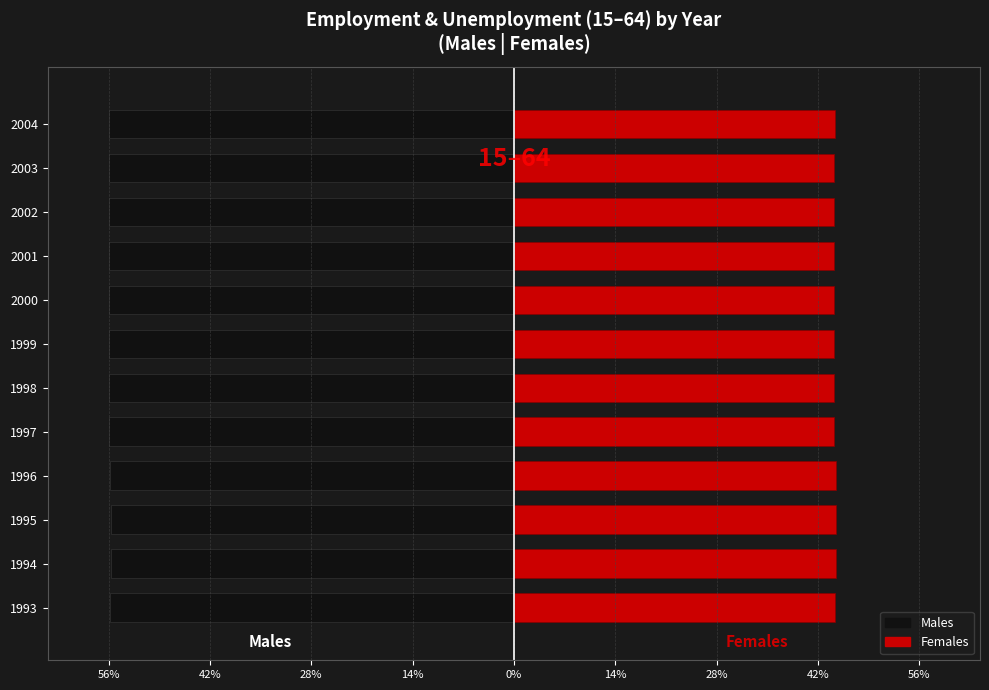

How many Females (Employed+Unemployed) values are between 44 and 45?

12